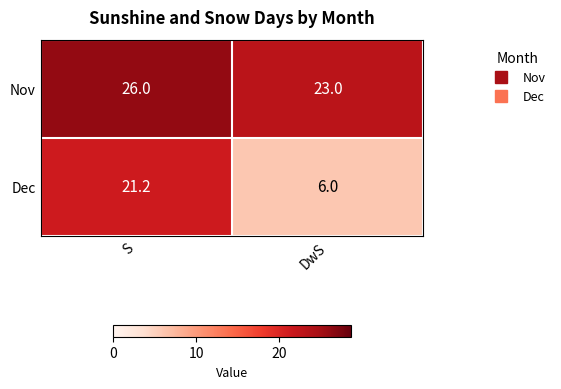

Rank the series at S from highest to lowest value.

Nov, Dec